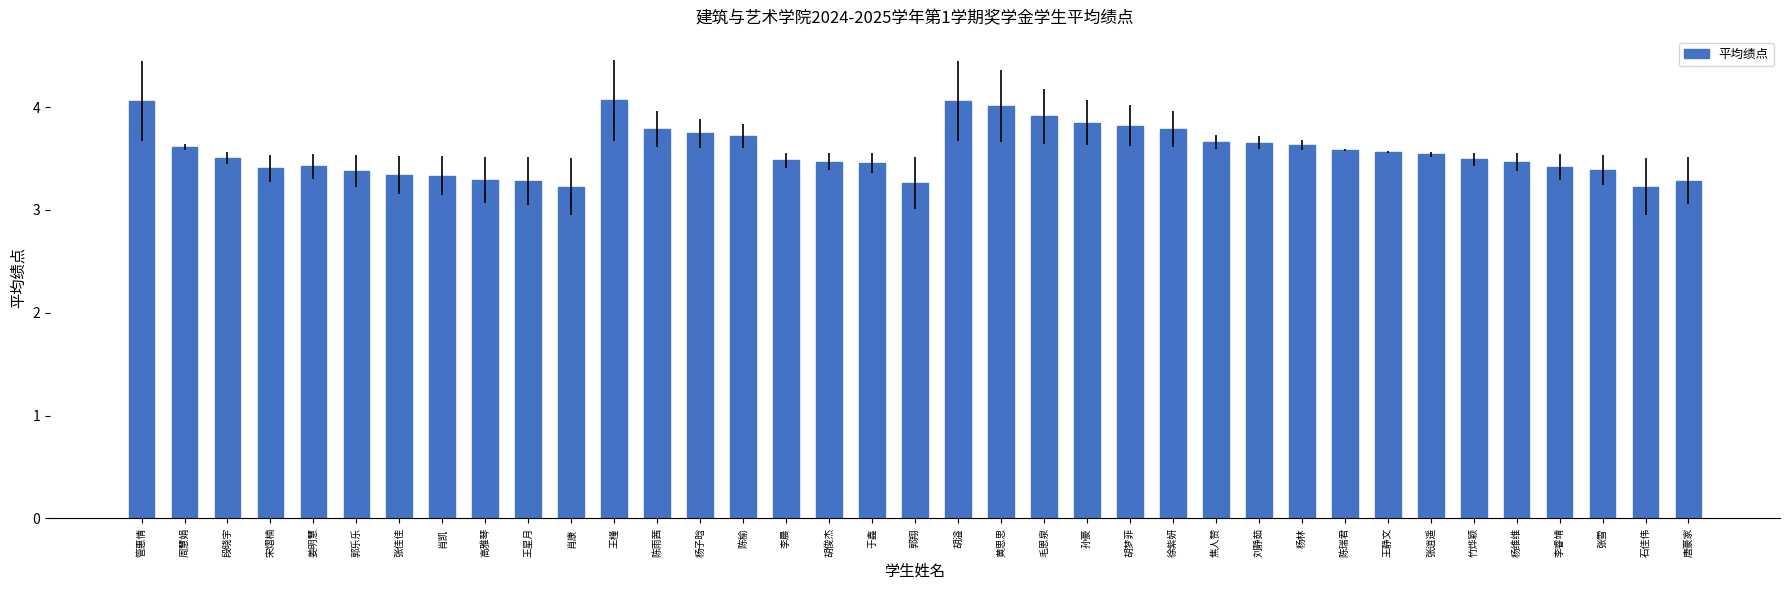

What is the difference between the maximum and second lowest values?

0.8